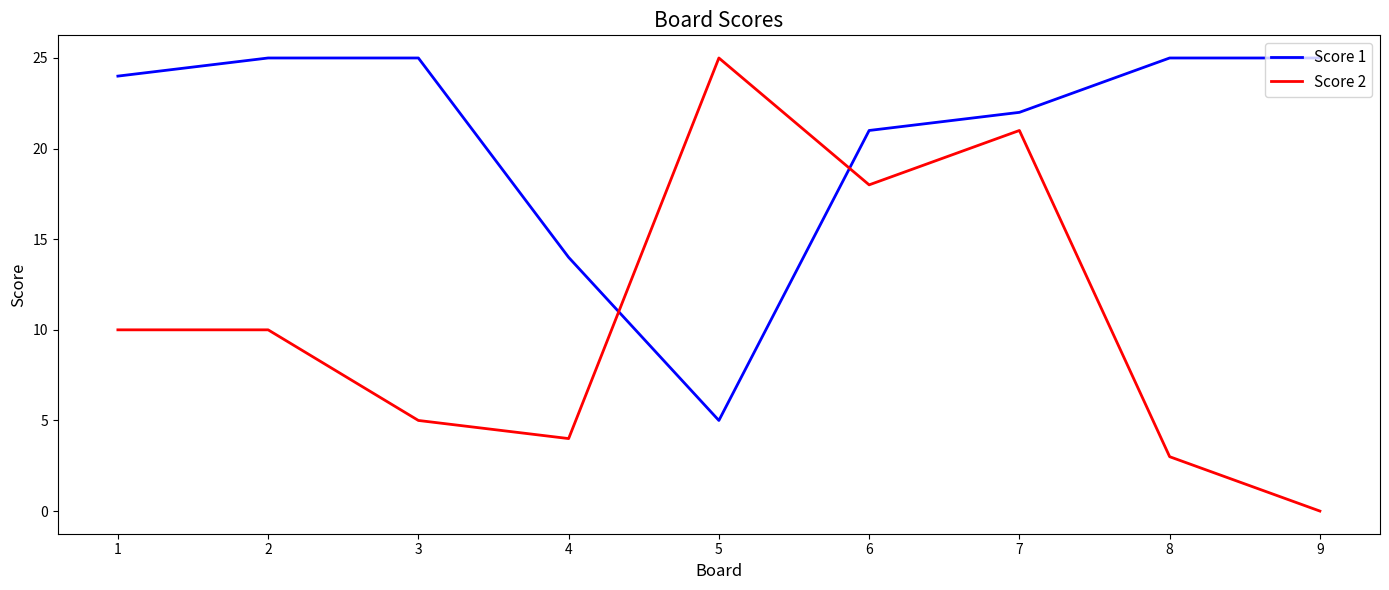

Which category has the lowest value in the Score 2 series?

9